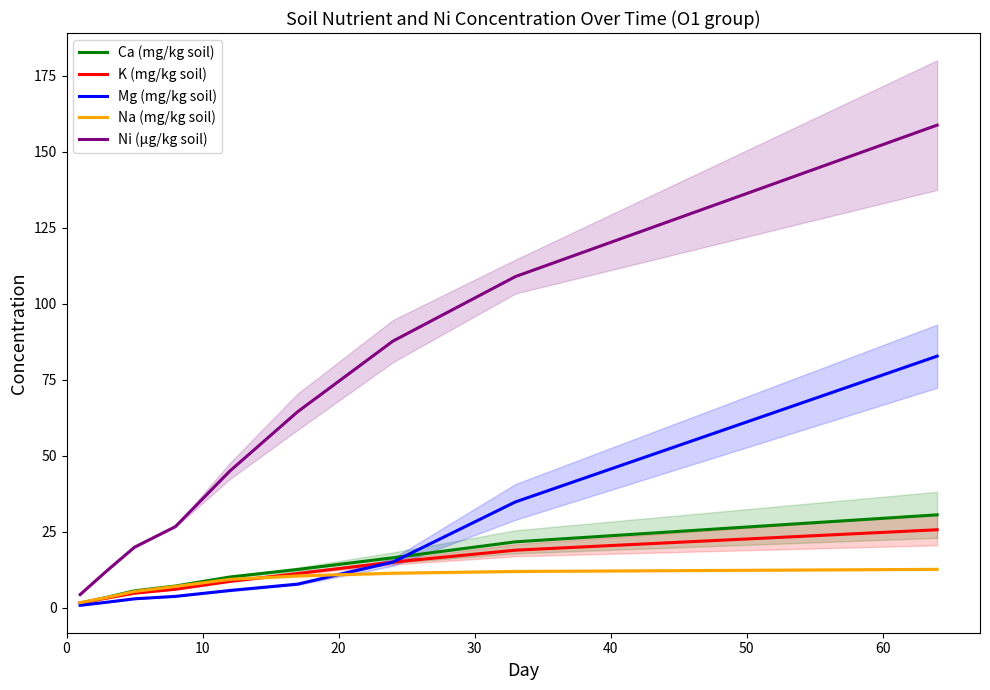

List the series in order of their peak value, highest first.

Ni (µg/kg soil), Mg (mg/kg soil), Ca (mg/kg soil), K (mg/kg soil), Na (mg/kg soil)